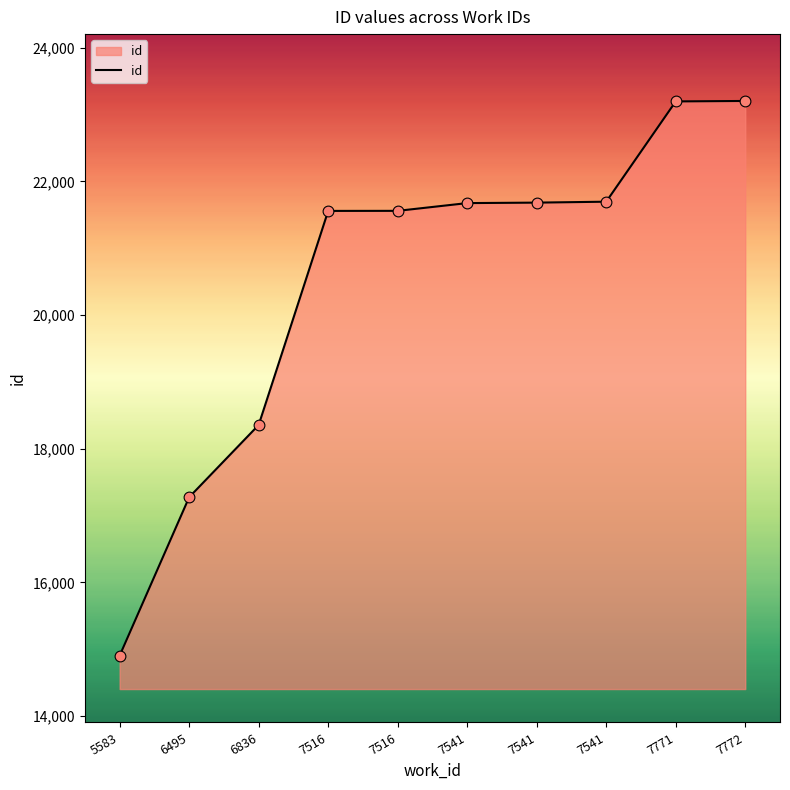

Which has a higher value, 5583 or 7772?

7772